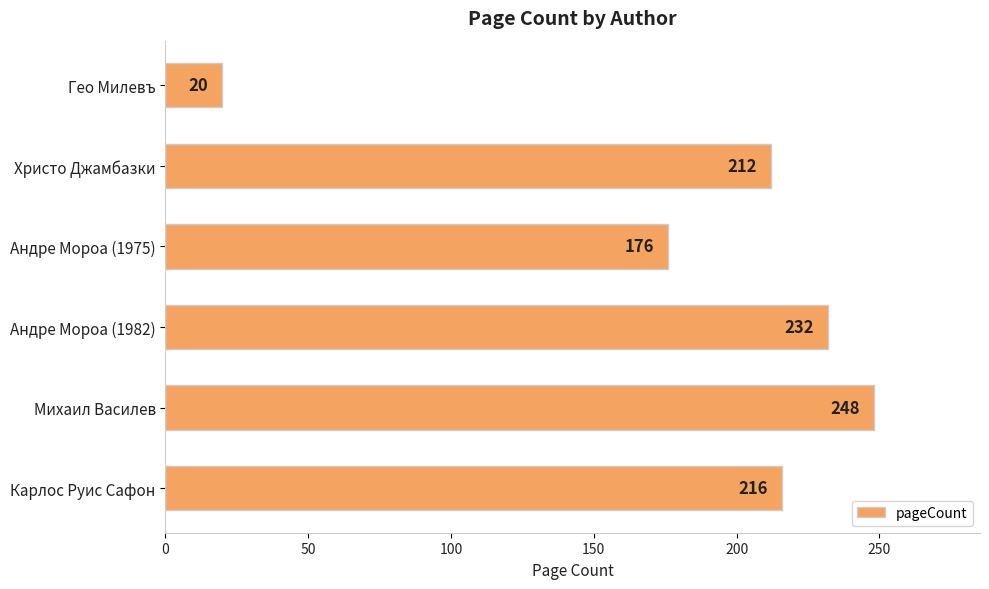

The value at Михаил Василев is 248. True or false?

True